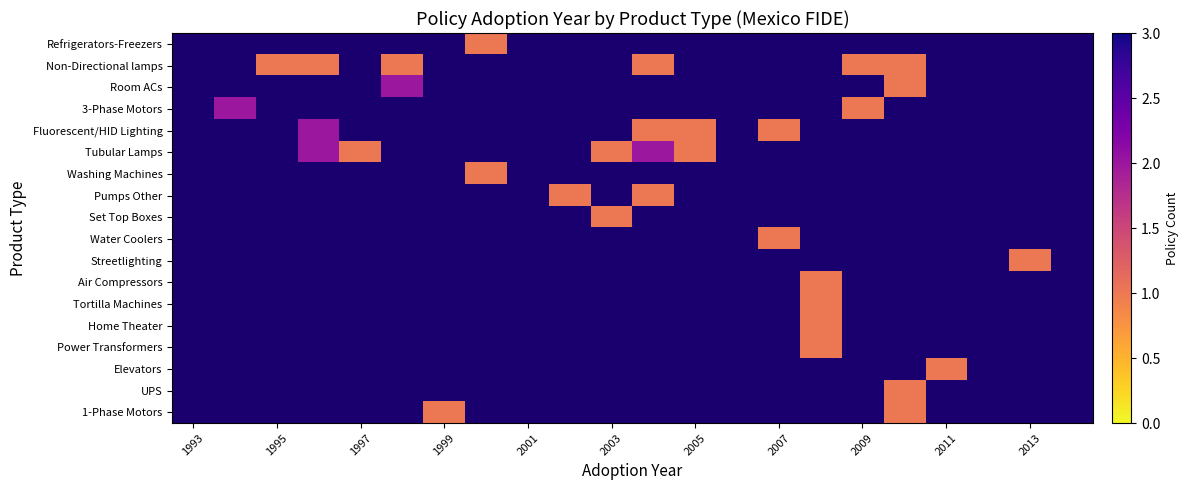

How many positive values does the Power Transformers series have?

1